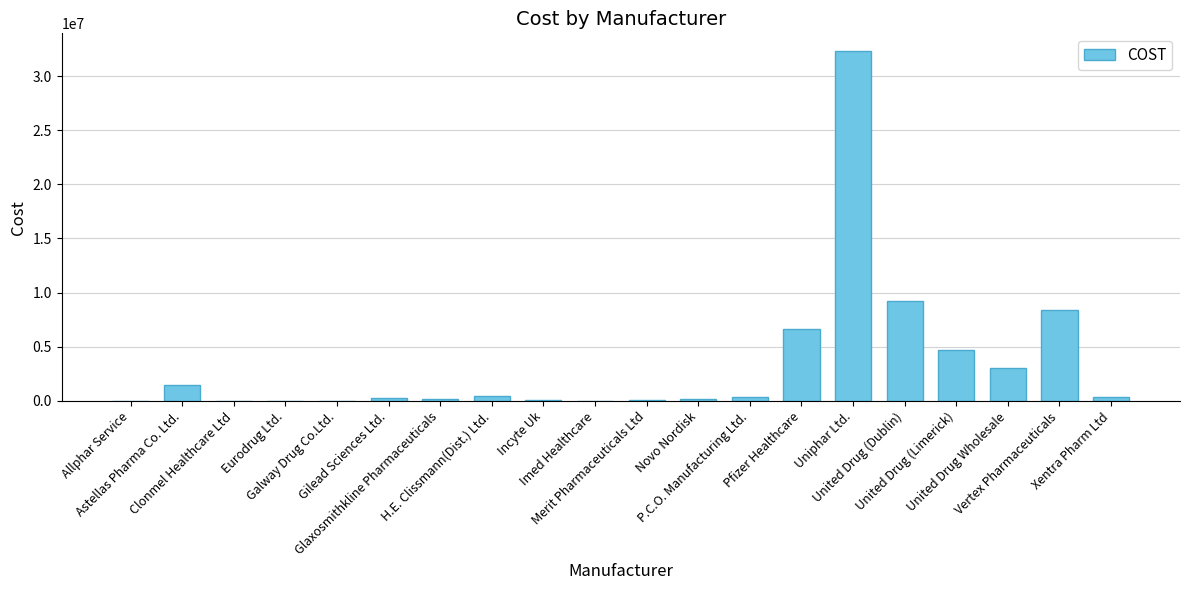

What is the maximum value shown in the chart?

32328930